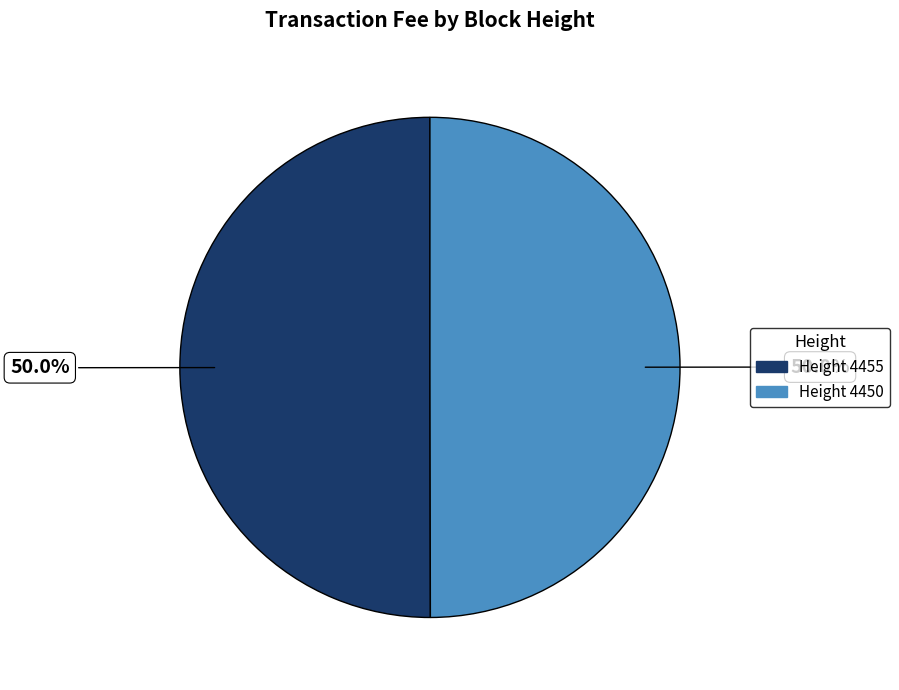

How many slices are in this pie chart?

2